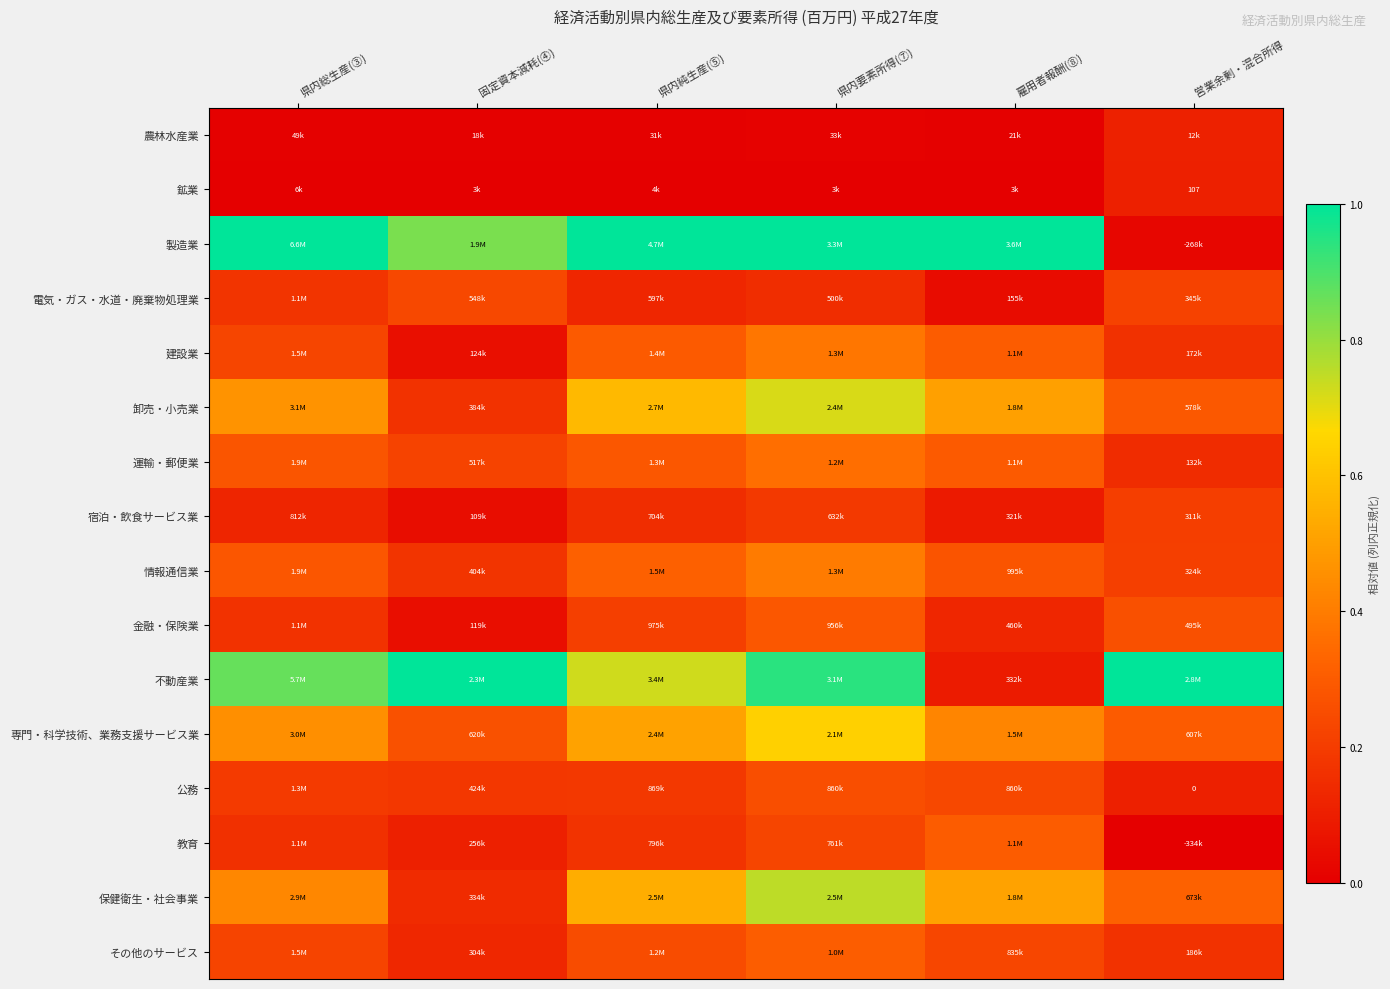

What is the difference between the highest and lowest values at 県内要素所得(⑦)?

1.0